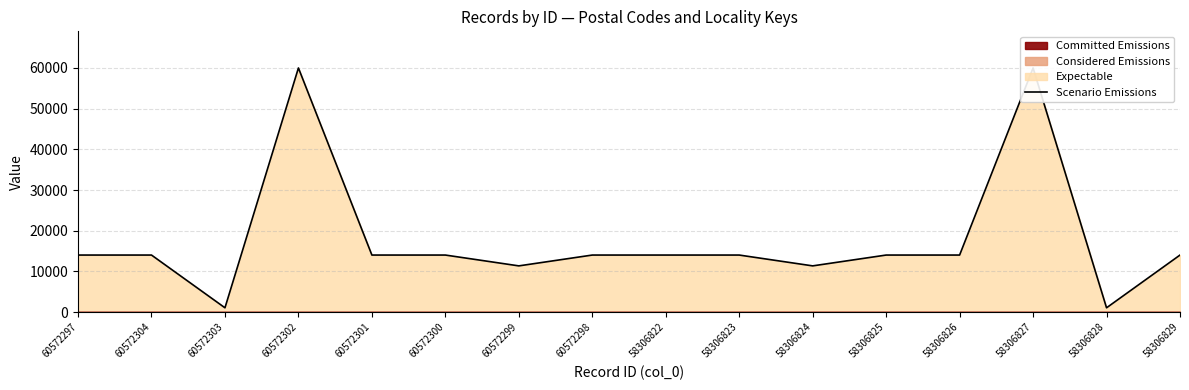

At which label is the value closest to 30535?

60572297